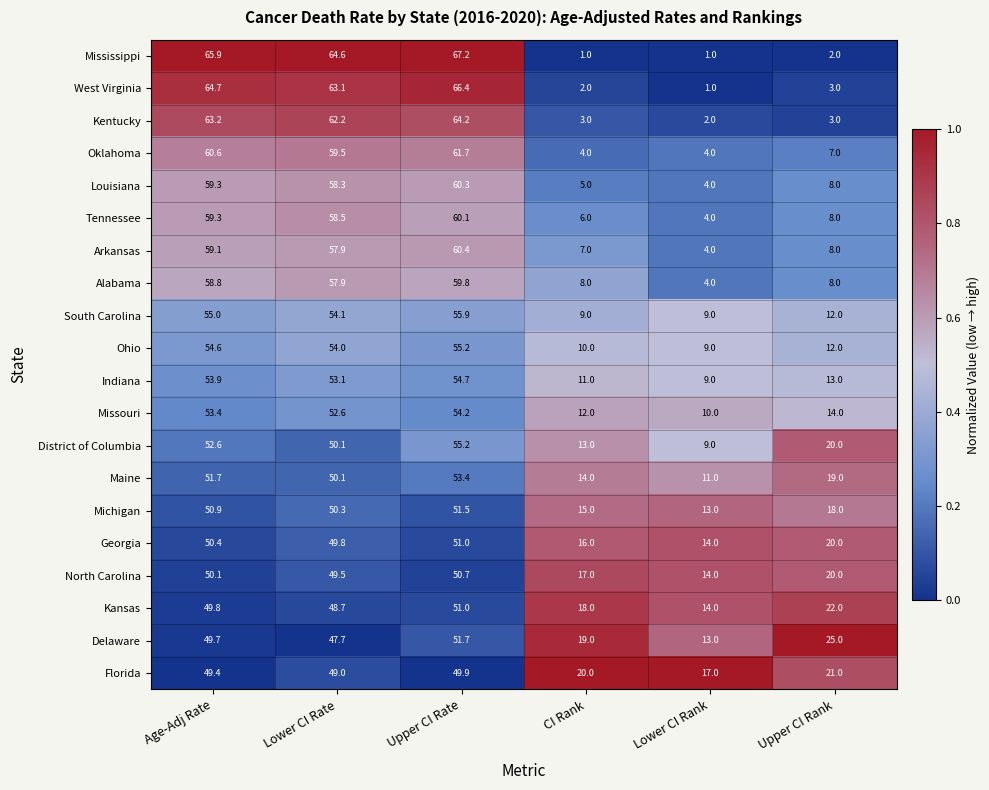

Between Lower CI Rate and CI Rank, which series saw the biggest shift?

Mississippi